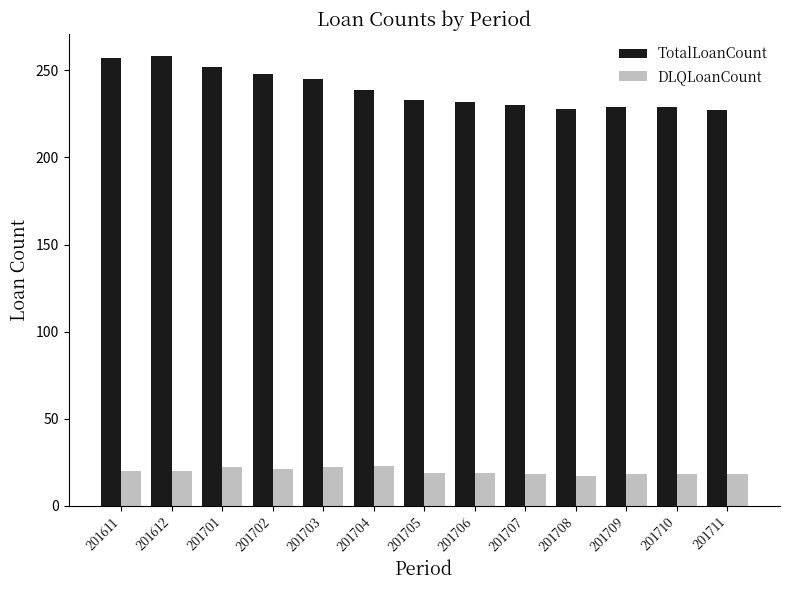

What is the difference between the DLQLoanCount values at 201706 and 201707?

1